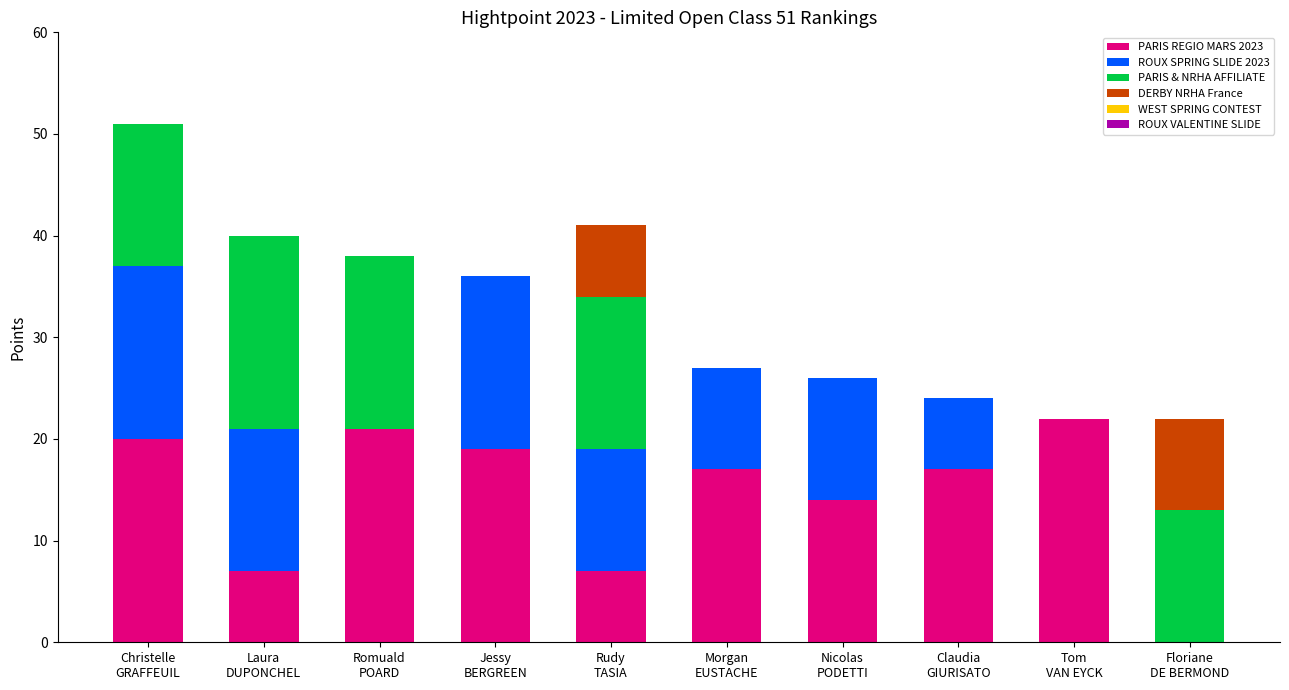

What is the sum of all PARIS REGIO MARS 2023 values?

144